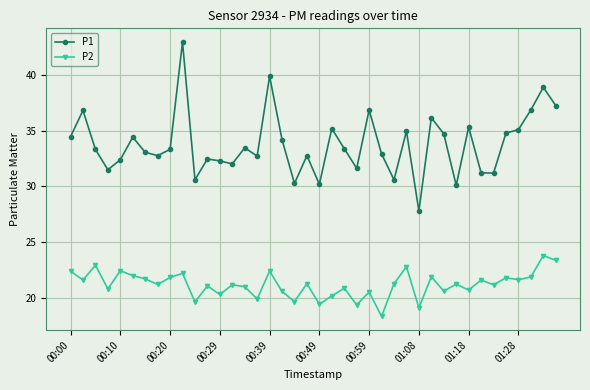

What is the maximum value shown in the chart?

43.0